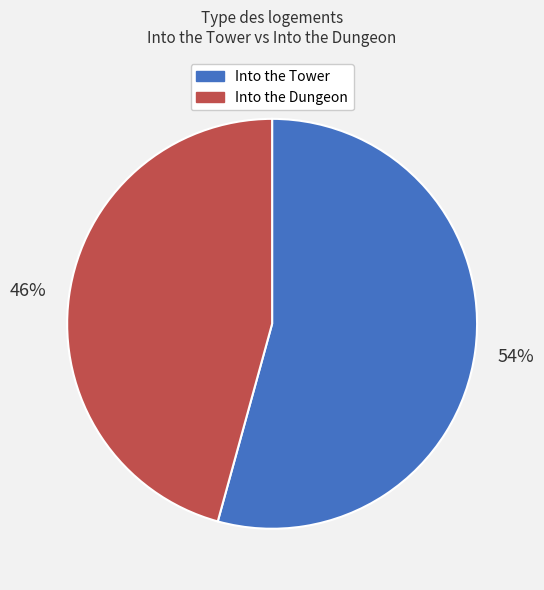

True or false: Into the Tower accounts for 54% of the total.

True